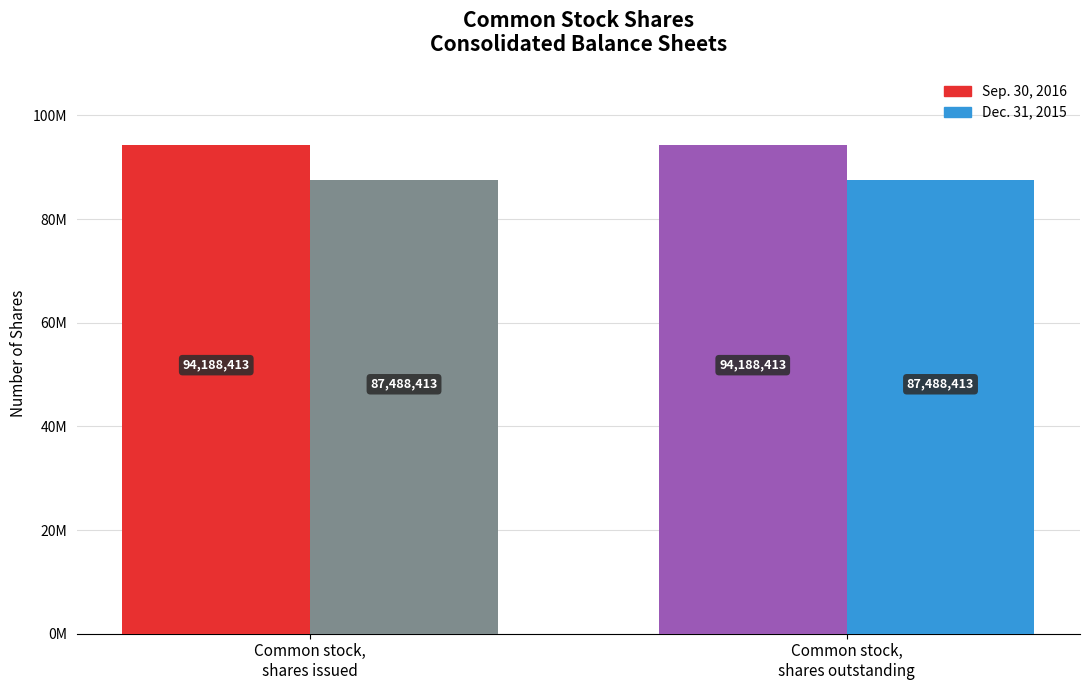

What is the lowest value of the Dec. 31, 2015 series?

87488413